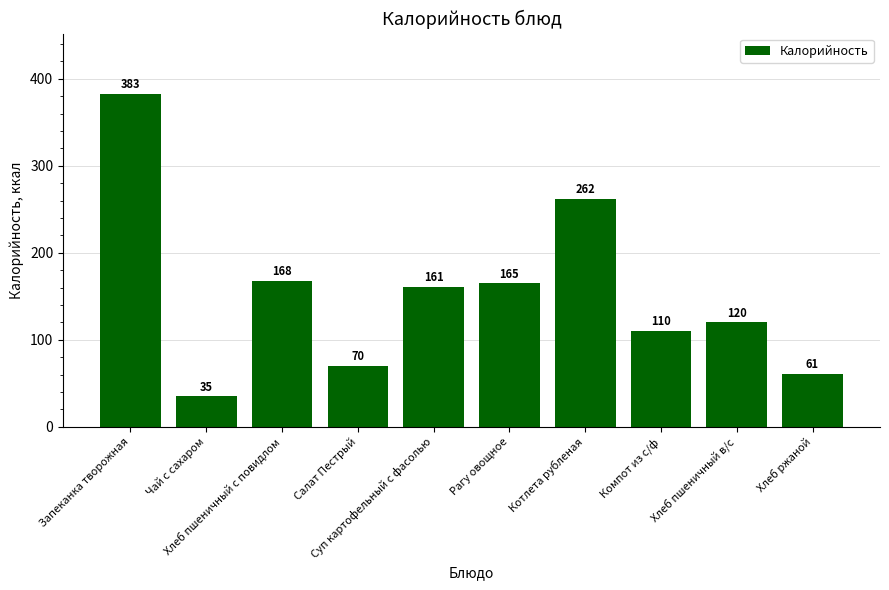

Are the bars grouped side by side (vs. stacked)?

No